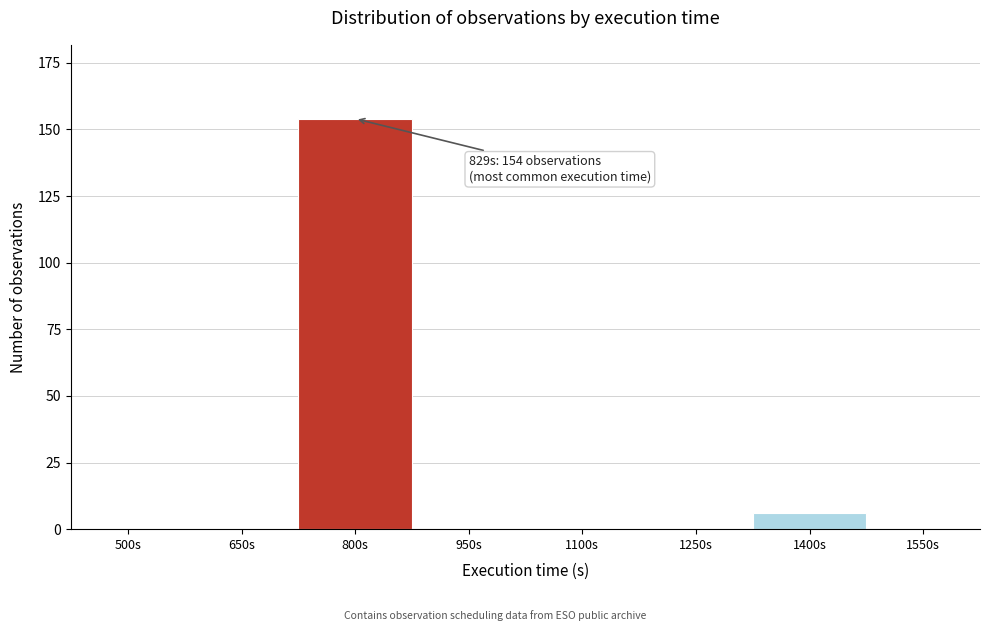

Reading left to right, what are all the values shown in this chart?

500s=0	650s=0	800s=154	950s=0	1100s=0	1250s=0	1400s=6	1550s=0